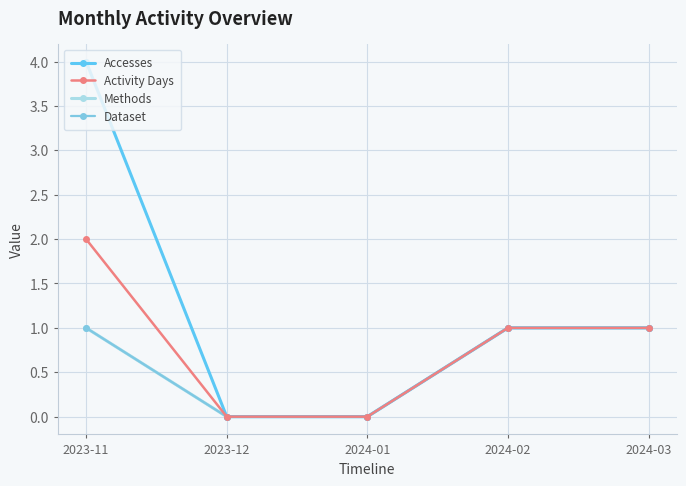

Which series has the largest total across all categories?

Accesses